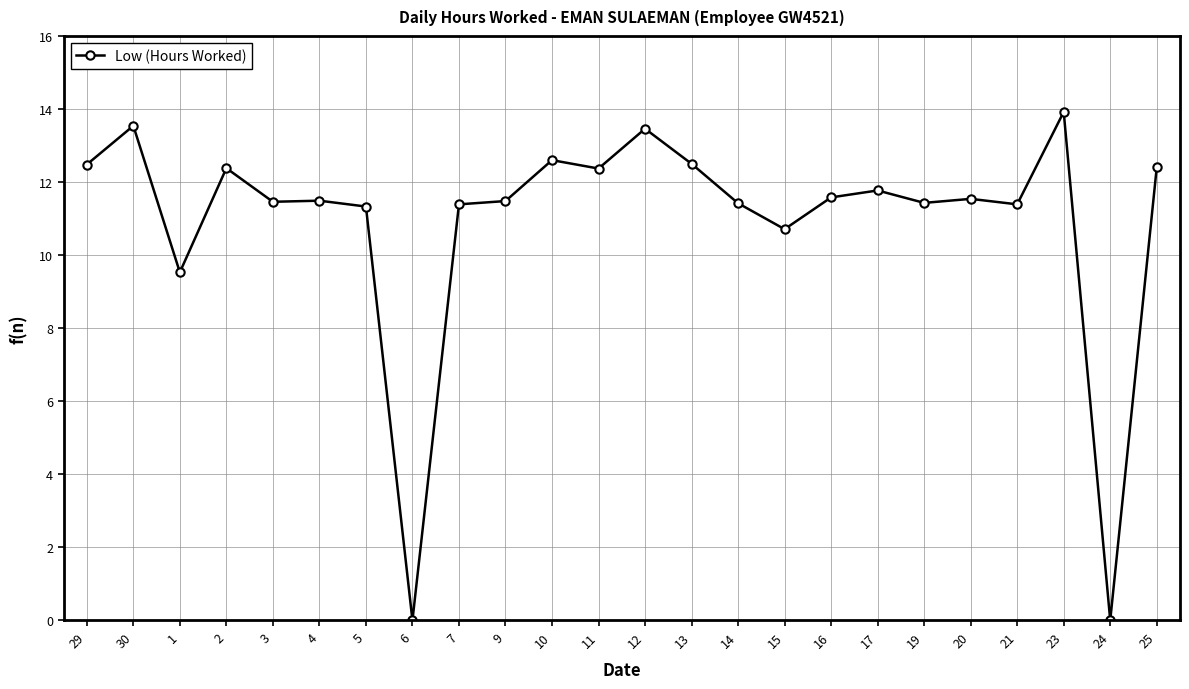

How many lines are shown in the chart?

1